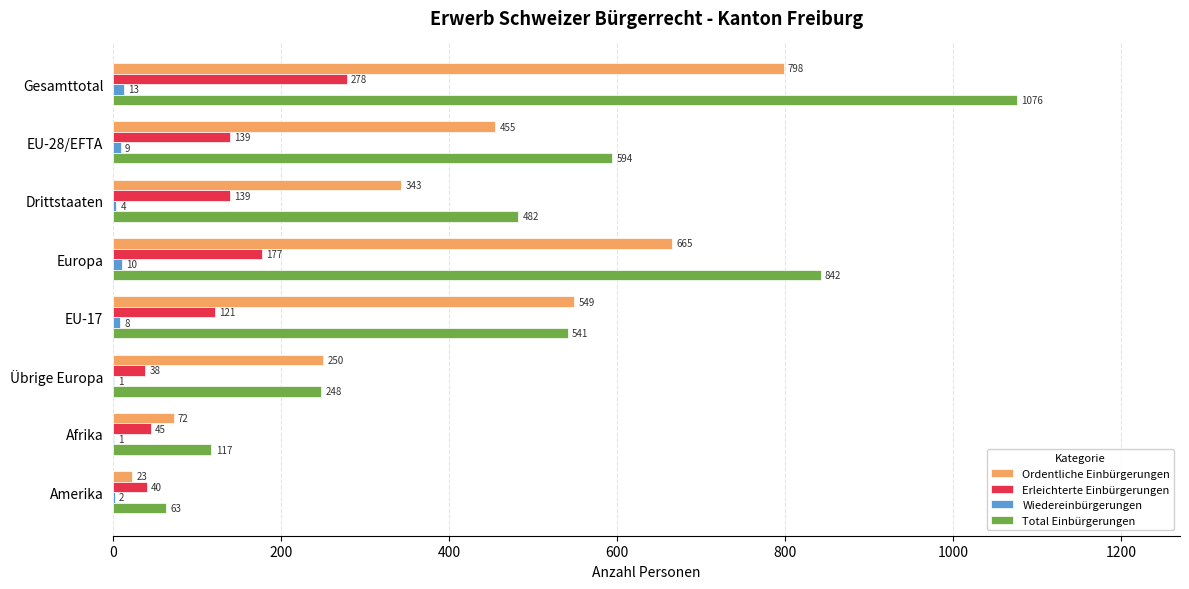

Where is Wiedereinbürgerungen nearest to the value 7?

EU-17